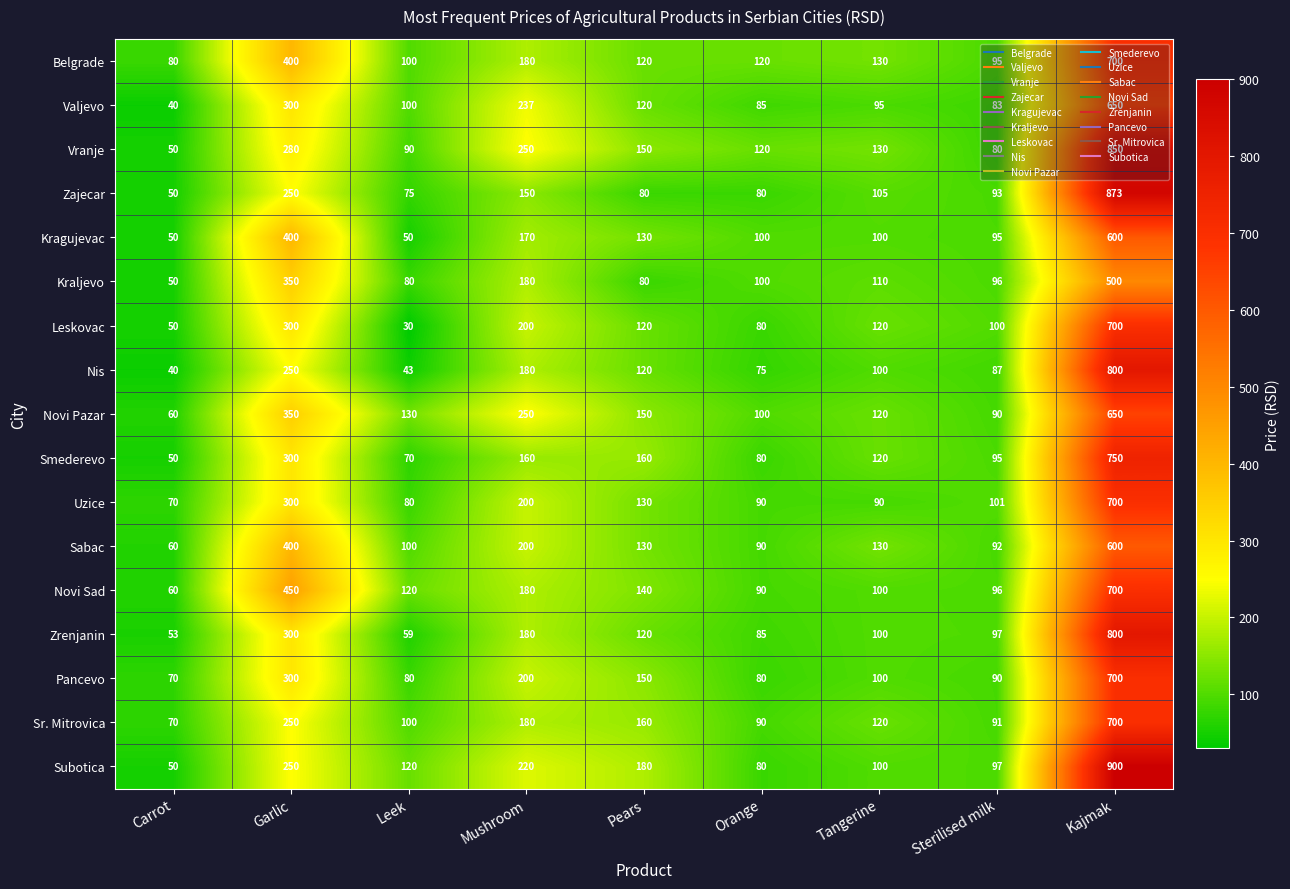

What is the total value across all series at Tangerine?

1870